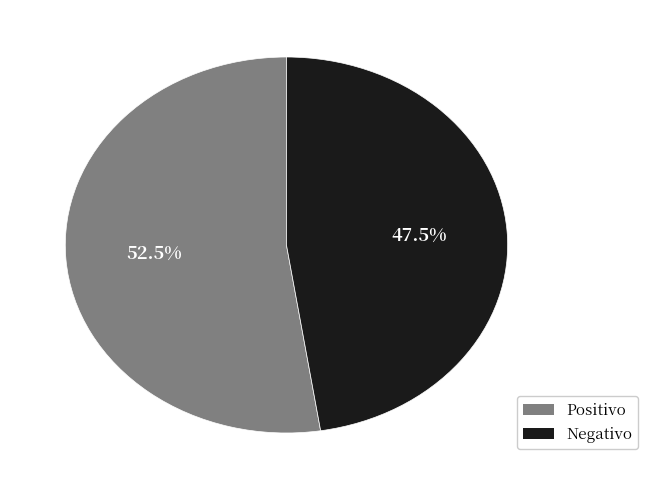

Is there a majority slice in this chart?

Yes